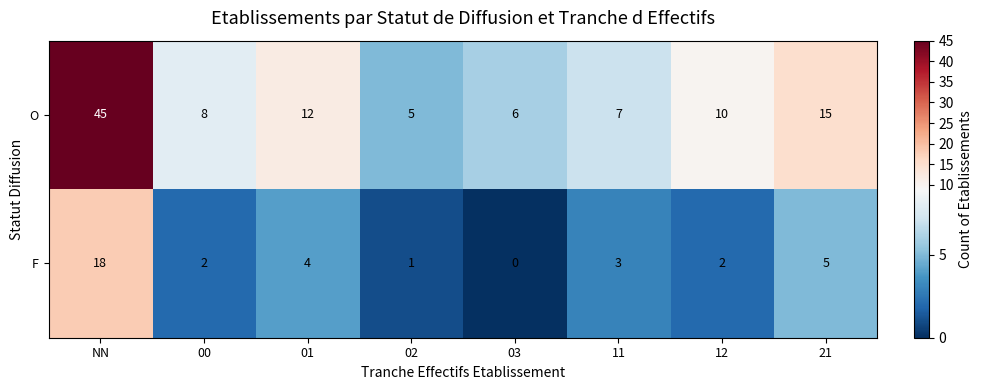

Which series changed the most between NN and 21?

O